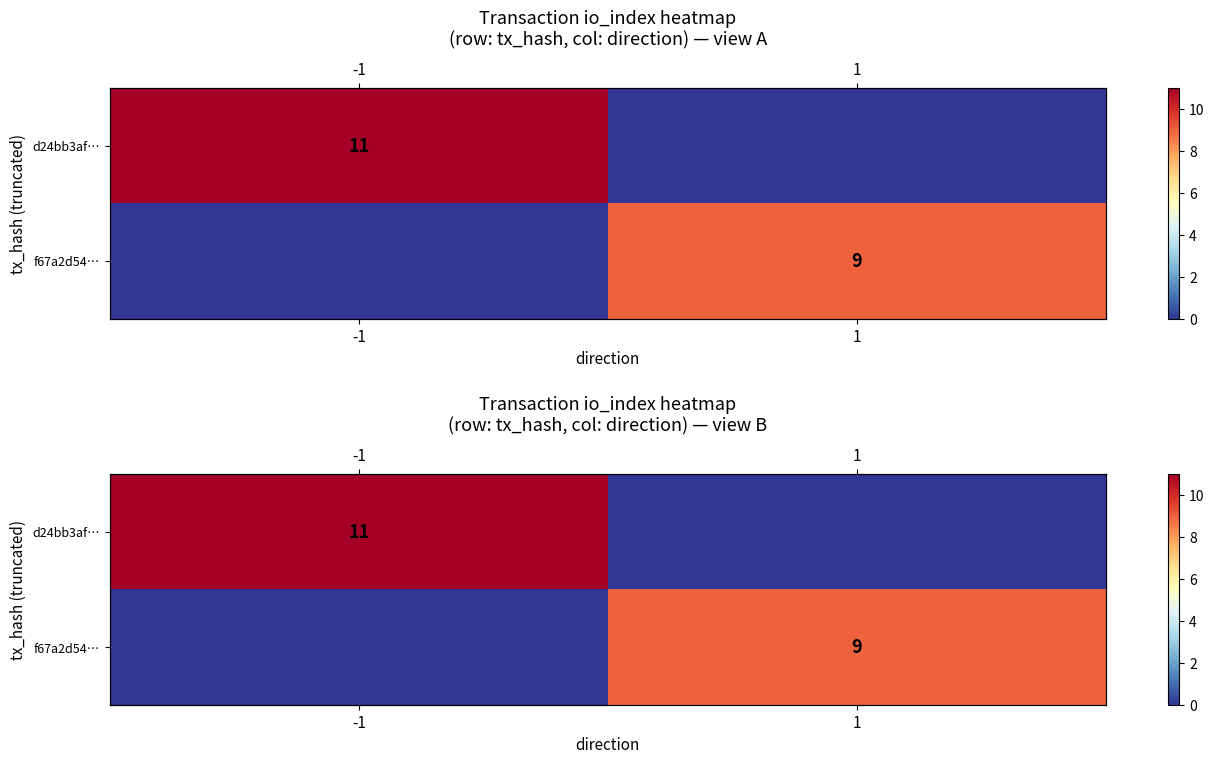

Rank the series by their maximum value, from lowest to highest.

f67a2d54…, d24bb3af…